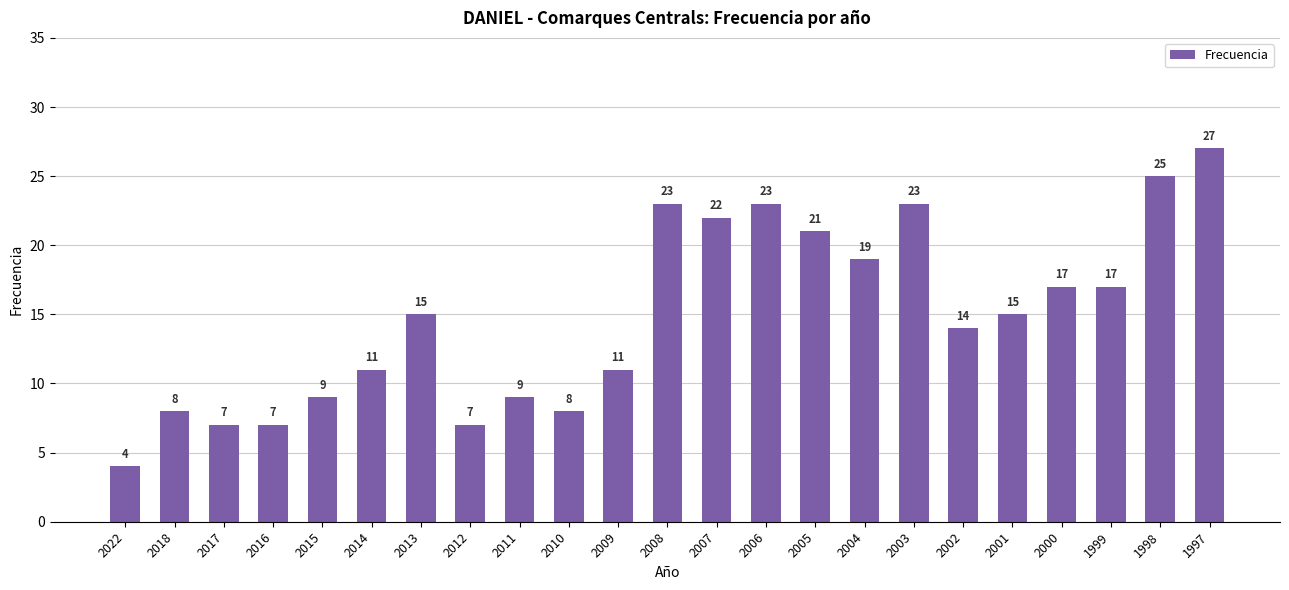

What is the difference between the maximum and second lowest values?

20